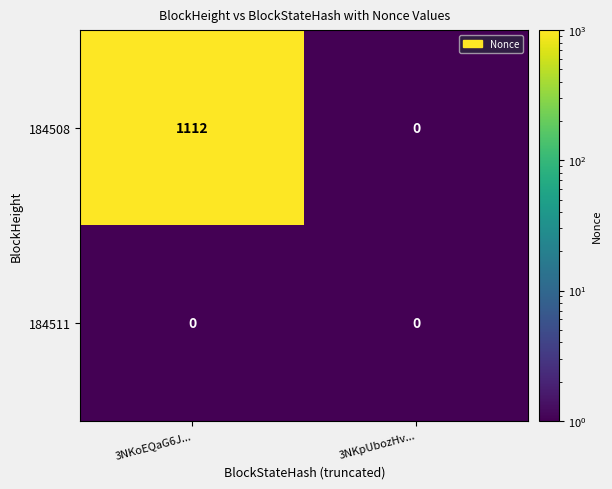

Reading right to left, what are all the values shown in this chart?

184508: 3NKpUbozHv...=0	3NKoEQaG6J...=1112
184511: 3NKpUbozHv...=0	3NKoEQaG6J...=0